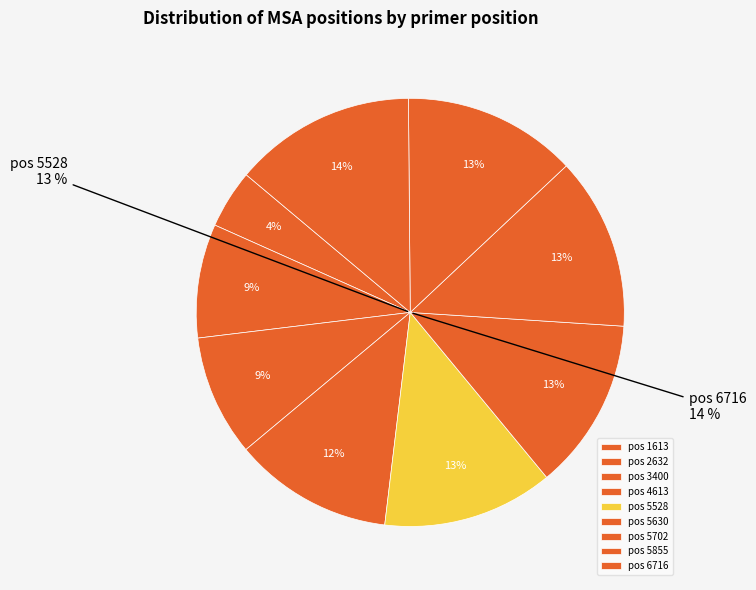

Count the number of slices in the pie.

9